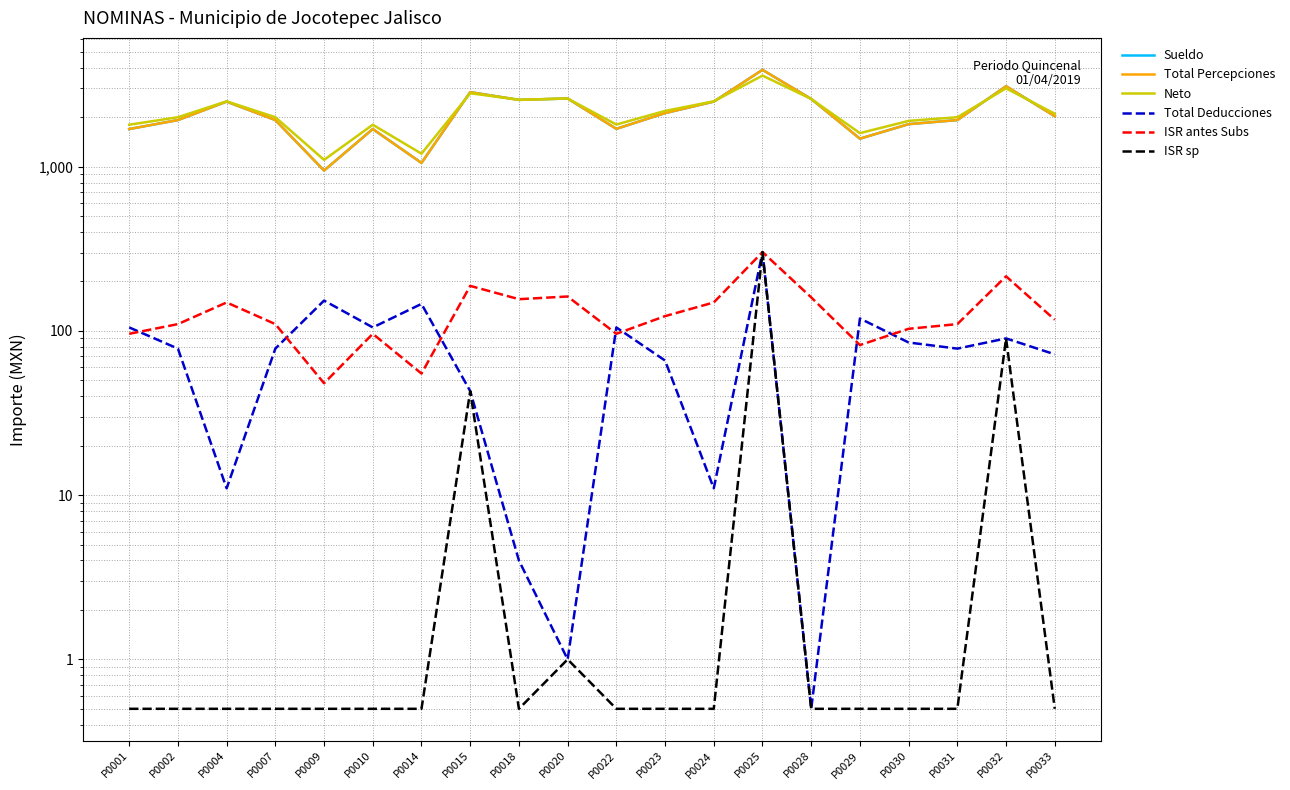

What is the value of the ISR sp point at the 2nd from the left?

0.5